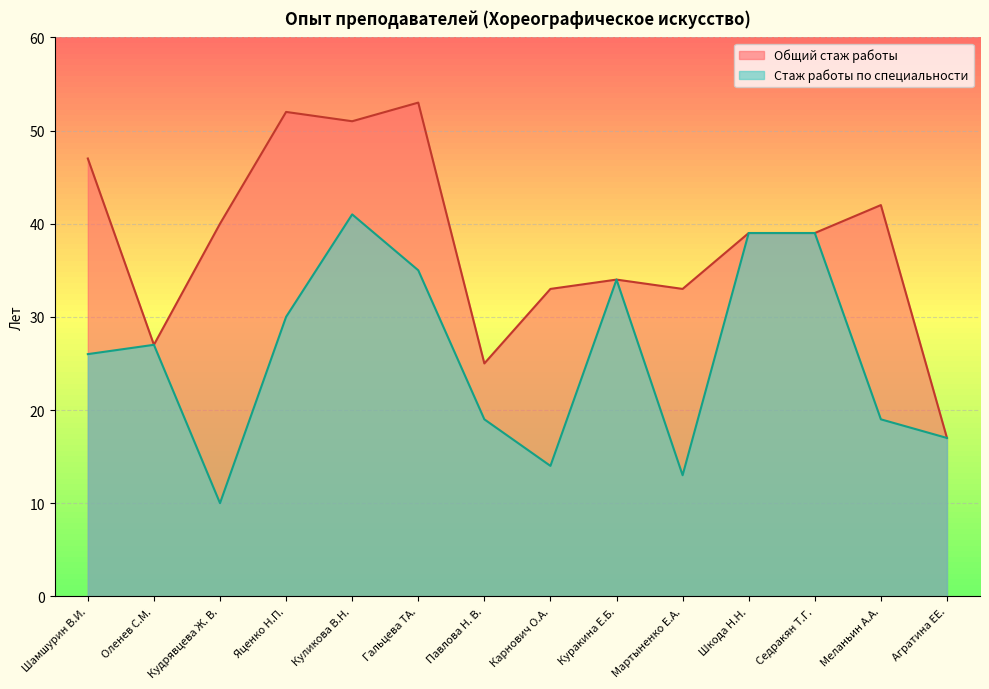

Which category has the lowest value across all series?

Кудрявцева Ж. В.